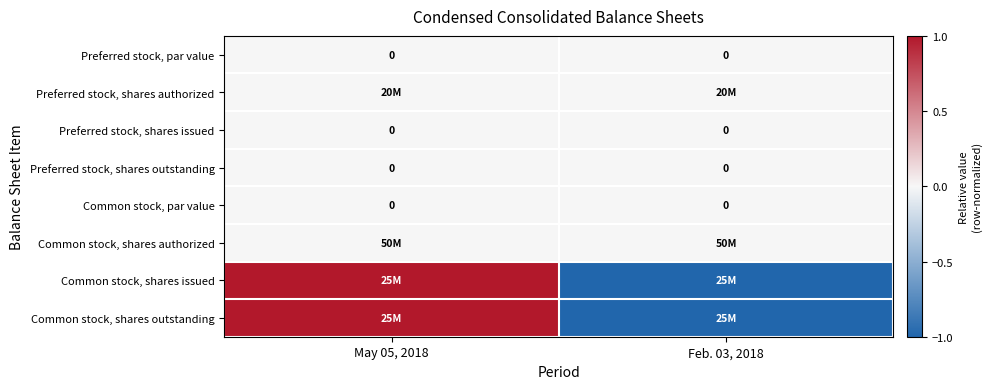

How many data points does each series have?

2